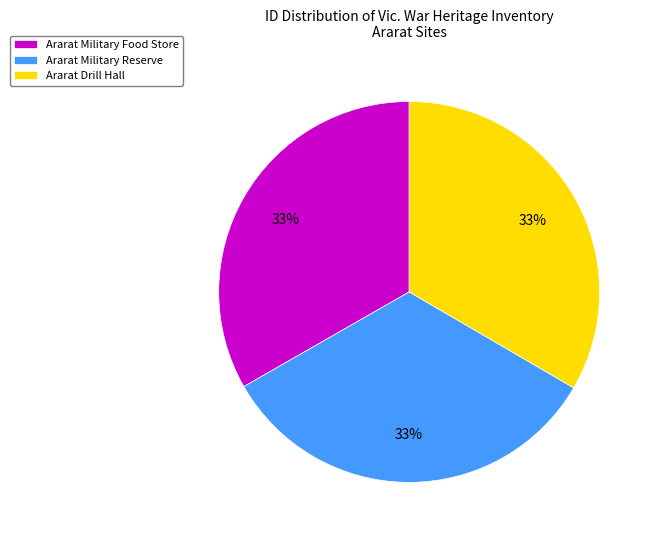

The Ararat Drill Hall slice represents 33% of the pie. True or false?

True